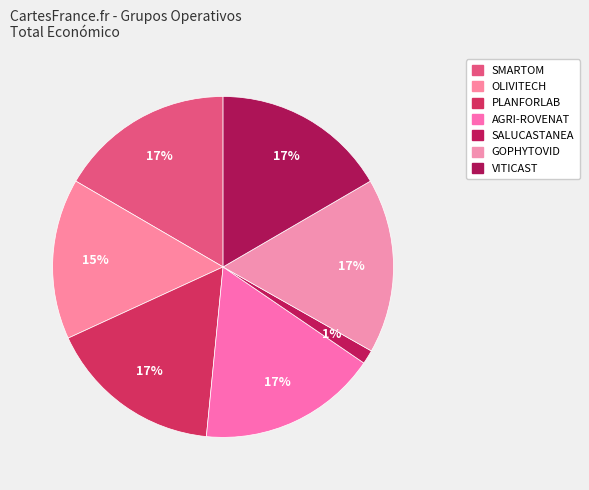

How many slices are in this pie chart?

7